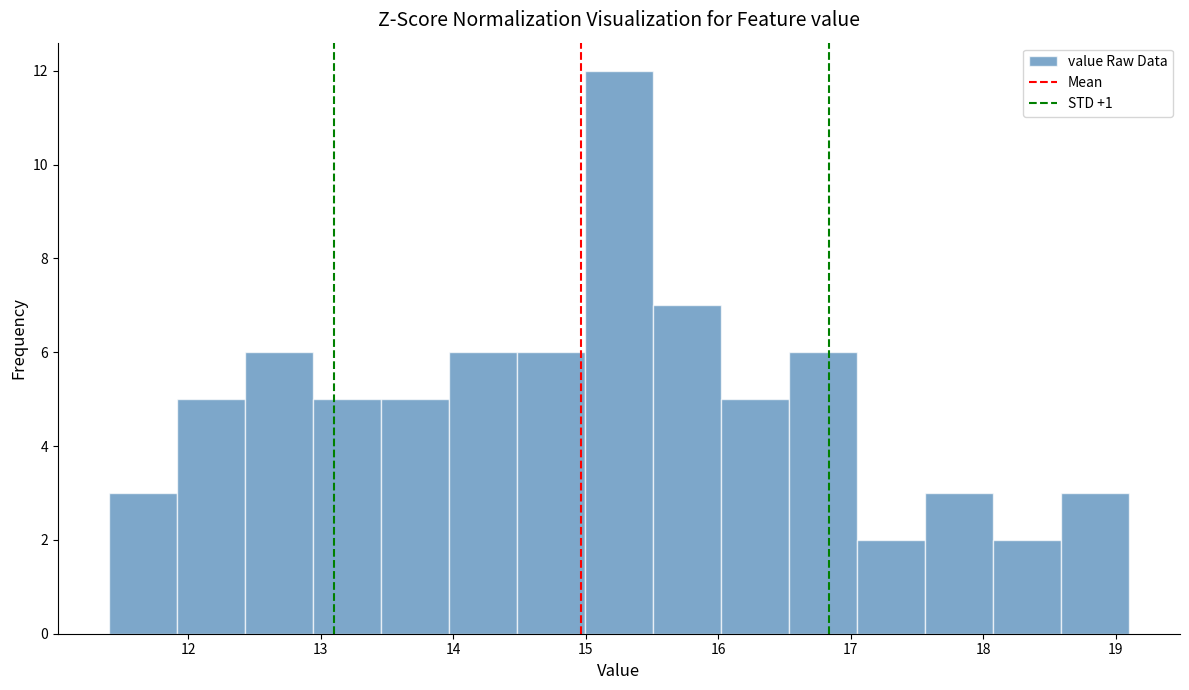

Reading left to right, list every bar in this chart as the range it spans on the x-axis followed by its height. Neither the bar edges nor the heights are printed on the chart, so give them approximately, as read against the axes.

11.4 to 11.9: 3
11.9 to 12.4: 5
12.4 to 12.9: 6
12.9 to 13.5: 5
13.5 to 14.0: 5
14.0 to 14.5: 6
14.5 to 15.0: 6
15.0 to 15.5: 12
15.5 to 16.0: 7
16.0 to 16.5: 5
16.5 to 17.0: 6
17.0 to 17.6: 2
17.6 to 18.1: 3
18.1 to 18.6: 2
18.6 to 19.1: 3